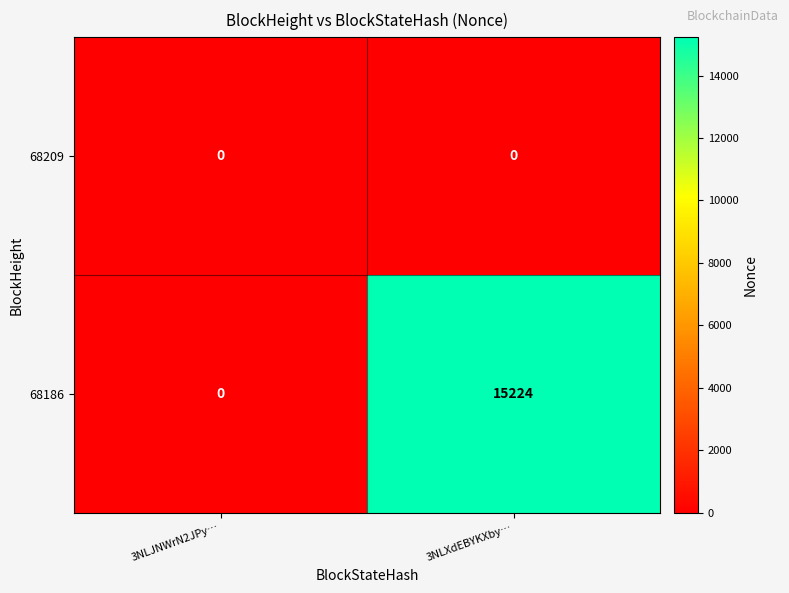

At which category does the chart reach its peak across all series?

3NLXdEBYKXby…